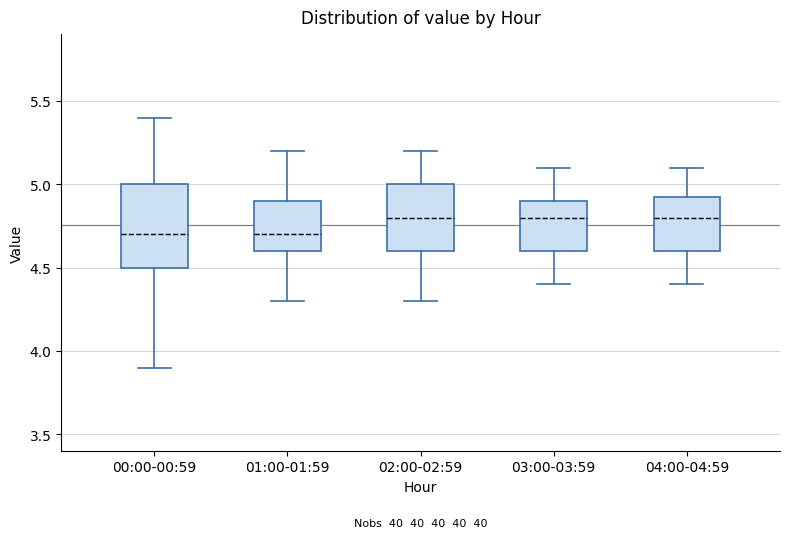

Which box is the tallest, from its lower edge to its upper edge?

00:00-00:59